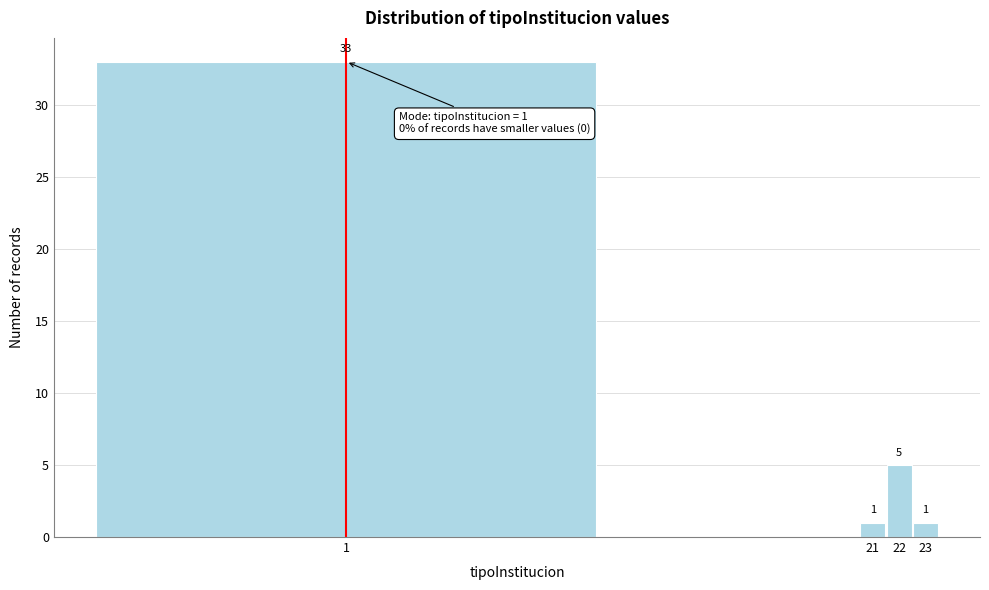

Reading left to right, transcribe all the data shown in this chart.

1=33	21=1	22=5	23=1